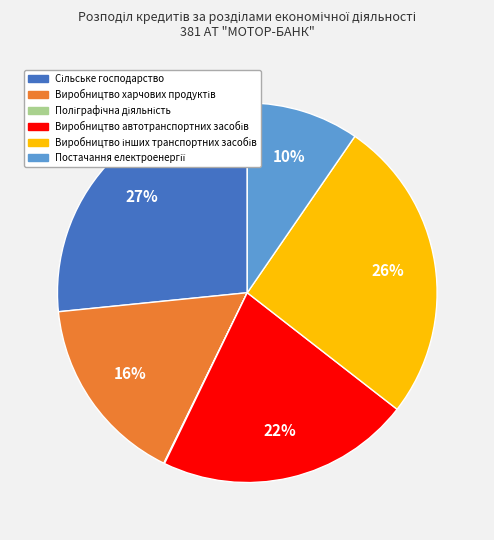

Is there a majority slice in this chart?

No